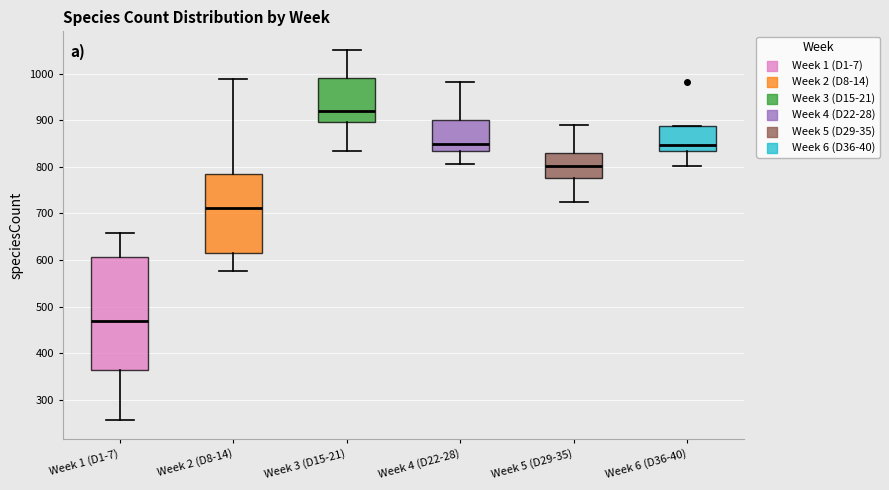

Reading left to right, read every box against the y-axis: the position of its median line, the range the box covers, and the ends of its whiskers. The values are not printed on the chart, so give them approximately, as read against the axis.

Week 1 (D1-7): median 470, box 370 to 610, whiskers 260 to 660
Week 2 (D8-14): median 710, box 620 to 780, whiskers 580 to 990
Week 3 (D15-21): median 920, box 900 to 990, whiskers 840 to 1050
Week 4 (D22-28): median 850, box 830 to 900, whiskers 810 to 980
Week 5 (D29-35): median 800, box 780 to 830, whiskers 730 to 890
Week 6 (D36-40): median 850, box 830 to 890, whiskers 800 to 890